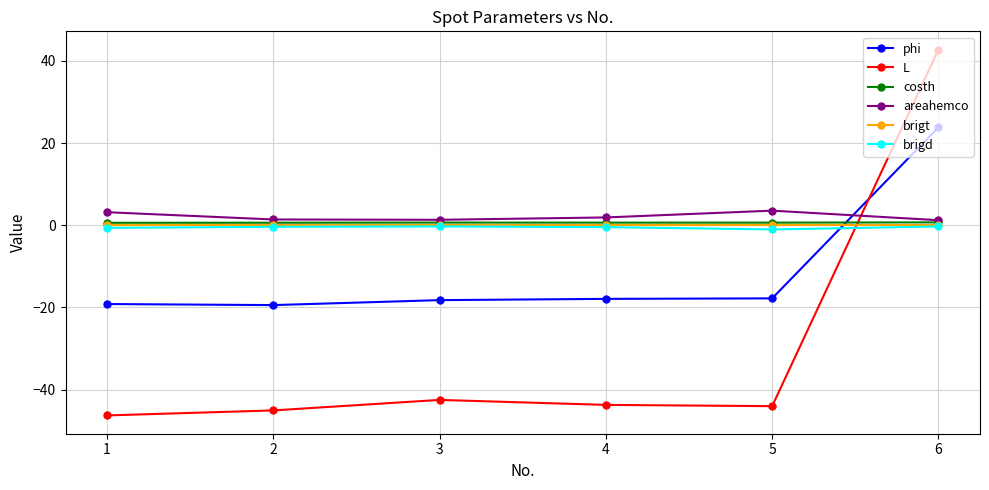

Does the chart have visible grid lines?

Yes